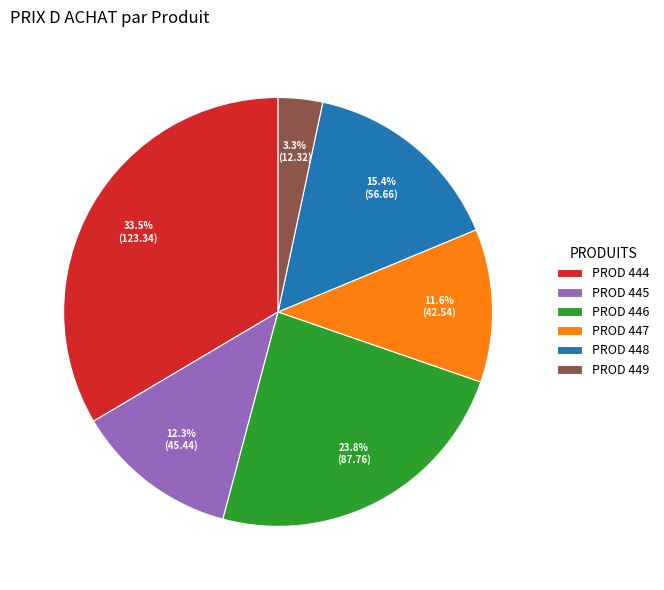

Approximately how many times larger is the value at PROD 444 compared to PROD 448?

2.2